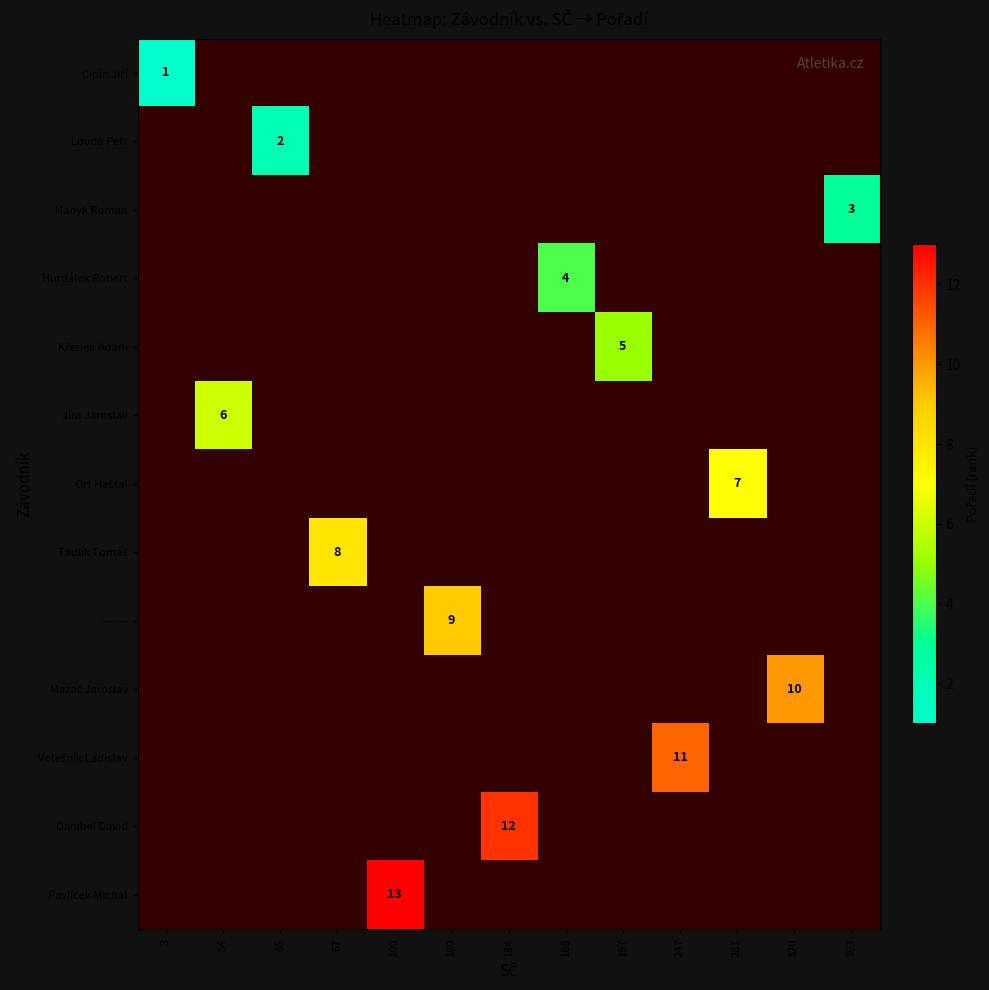

Rank the series by their average value, from highest to lowest.

Cipín Jiří, Louda Petr, Hanyk Roman, Hurdálek Robert, Křenek Adam, Jíra Jaroslav, Ort Haštal, Tadlík Tomáš, --- ---, Mazač Jaroslav, Vetešník Ladislav, Danihel David, Pavlíček Michal